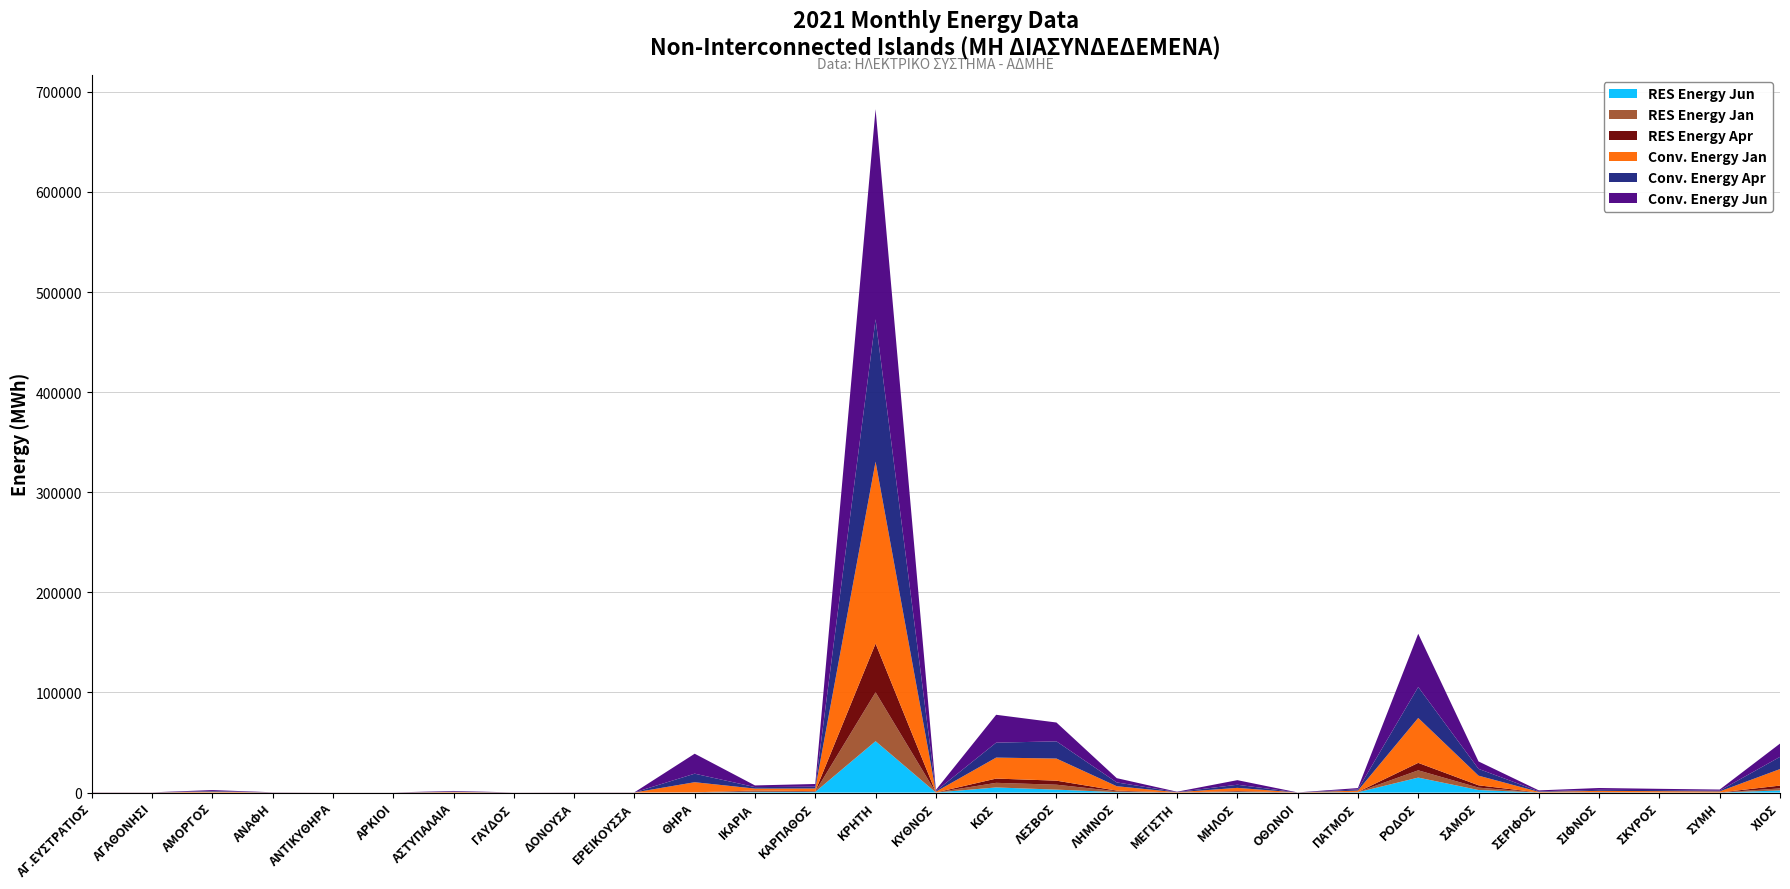

Reading right to left, what are all the values shown in this chart?

ΕΝΕΡΓΕΙΑ ΑΠΕ Jan (MWh): ΧΙΟΣ=2046.7	ΣΥΜΗ=9.8	ΣΚΥΡΟΣ=25.7	ΣΙΦΝΟΣ=217.2	ΣΕΡΙΦΟΣ=11.7	ΣΑΜΟΣ=2401.5	ΡΟΔΟΣ=7259.4	ΠΑΤΜΟΣ=269.3	ΟΘΩΝΟΙ=0.0	ΜΗΛΟΣ=645.9	ΜΕΓΙΣΤΗ=0.0	ΛΗΜΝΟΣ=861.2	ΛΕΣΒΟΣ=4920.1	ΚΩΣ=4609.5	ΚΥΘΝΟΣ=23.8	ΚΡΗΤΗ=48864.3	ΚΑΡΠΑΘΟΣ=329.0	ΙΚΑΡΙΑ=838.1	ΘΗΡΑ=53.8	ΕΡΕΙΚΟΥΣΣΑ=0.0	ΔΟΝΟΥΣΑ=0.0	ΓΑΥΔΟΣ=0.0	ΑΣΤΥΠΑΛΑΙΑ=28.7	ΑΡΚΙΟΙ=0.0	ΑΝΤΙΚΥΘΗΡΑ=0.0	ΑΝΑΦΗ=0.0	ΑΜΟΡΓΟΣ=22.4	ΑΓΑΘΟΝΗΣΙ=0.0	ΑΓ.ΕΥΣΤΡΑΤΙΟΣ=0.0
ΕΝΕΡΓΕΙΑ ΣΥΜΒΑΤΙΚΩΝ Jan (MWh): ΧΙΟΣ=16500.0	ΣΥΜΗ=1055.7	ΣΚΥΡΟΣ=1277.1	ΣΙΦΝΟΣ=1149.2	ΣΕΡΙΦΟΣ=649.2	ΣΑΜΟΣ=9649.8	ΡΟΔΟΣ=44861.6	ΠΑΤΜΟΣ=1310.2	ΟΘΩΝΟΙ=48.4	ΜΗΛΟΣ=3174.9	ΜΕΓΙΣΤΗ=304.0	ΛΗΜΝΟΣ=4398.1	ΛΕΣΒΟΣ=22088.0	ΚΩΣ=20976.8	ΚΥΘΝΟΣ=757.1	ΚΡΗΤΗ=181755.5	ΚΑΡΠΑΘΟΣ=2654.5	ΙΚΑΡΙΑ=1928.7	ΘΗΡΑ=10096.1	ΕΡΕΙΚΟΥΣΣΑ=71.5	ΔΟΝΟΥΣΑ=66.0	ΓΑΥΔΟΣ=43.5	ΑΣΤΥΠΑΛΑΙΑ=511.3	ΑΡΚΙΟΙ=21.9	ΑΝΤΙΚΥΘΗΡΑ=31.4	ΑΝΑΦΗ=88.8	ΑΜΟΡΓΟΣ=812.5	ΑΓΑΘΟΝΗΣΙ=81.3	ΑΓ.ΕΥΣΤΡΑΤΙΟΣ=102.0
ΕΝΕΡΓΕΙΑ ΑΠΕ Apr (MWh): ΧΙΟΣ=2802.9	ΣΥΜΗ=23.8	ΣΚΥΡΟΣ=38.6	ΣΙΦΝΟΣ=213.3	ΣΕΡΙΦΟΣ=14.2	ΣΑΜΟΣ=2304.3	ΡΟΔΟΣ=7453.9	ΠΑΤΜΟΣ=116.0	ΟΘΩΝΟΙ=0.0	ΜΗΛΟΣ=545.2	ΜΕΓΙΣΤΗ=0.0	ΛΗΜΝΟΣ=640.9	ΛΕΣΒΟΣ=4045.5	ΚΩΣ=4244.7	ΚΥΘΝΟΣ=33.9	ΚΡΗΤΗ=48659.9	ΚΑΡΠΑΘΟΣ=451.3	ΙΚΑΡΙΑ=714.9	ΘΗΡΑ=64.7	ΕΡΕΙΚΟΥΣΣΑ=0.0	ΔΟΝΟΥΣΑ=0.0	ΓΑΥΔΟΣ=0.0	ΑΣΤΥΠΑΛΑΙΑ=47.0	ΑΡΚΙΟΙ=0.0	ΑΝΤΙΚΥΘΗΡΑ=0.0	ΑΝΑΦΗ=0.0	ΑΜΟΡΓΟΣ=39.5	ΑΓΑΘΟΝΗΣΙ=0.0	ΑΓ.ΕΥΣΤΡΑΤΙΟΣ=0.0
ΕΝΕΡΓΕΙΑ ΣΥΜΒΑΤΙΚΩΝ Apr (MWh): ΧΙΟΣ=12196.8	ΣΥΜΗ=788.1	ΣΚΥΡΟΣ=1081.2	ΣΙΦΝΟΣ=1009.4	ΣΕΡΙΦΟΣ=566.5	ΣΑΜΟΣ=6789.8	ΡΟΔΟΣ=30918.1	ΠΑΤΜΟΣ=1160.3	ΟΘΩΝΟΙ=45.1	ΜΗΛΟΣ=3124.7	ΜΕΓΙΣΤΗ=225.2	ΛΗΜΝΟΣ=3789.6	ΛΕΣΒΟΣ=17169.8	ΚΩΣ=14905.7	ΚΥΘΝΟΣ=660.5	ΚΡΗΤΗ=142290.9	ΚΑΡΠΑΘΟΣ=1772.3	ΙΚΑΡΙΑ=1484.9	ΘΗΡΑ=8529.4	ΕΡΕΙΚΟΥΣΣΑ=59.1	ΔΟΝΟΥΣΑ=59.6	ΓΑΥΔΟΣ=37.3	ΑΣΤΥΠΑΛΑΙΑ=387.9	ΑΡΚΙΟΙ=26.4	ΑΝΤΙΚΥΘΗΡΑ=28.4	ΑΝΑΦΗ=77.9	ΑΜΟΡΓΟΣ=667.7	ΑΓΑΘΟΝΗΣΙ=60.0	ΑΓ.ΕΥΣΤΡΑΤΙΟΣ=81.5
ΕΝΕΡΓΕΙΑ ΑΠΕ Jun (MWh): ΧΙΟΣ=2114.5	ΣΥΜΗ=27.9	ΣΚΥΡΟΣ=58.8	ΣΙΦΝΟΣ=136.3	ΣΕΡΙΦΟΣ=24.5	ΣΑΜΟΣ=2530.2	ΡΟΔΟΣ=14949.3	ΠΑΤΜΟΣ=286.9	ΟΘΩΝΟΙ=0.0	ΜΗΛΟΣ=324.0	ΜΕΓΙΣΤΗ=0.0	ΛΗΜΝΟΣ=439.3	ΛΕΣΒΟΣ=2924.4	ΚΩΣ=5110.7	ΚΥΘΝΟΣ=41.4	ΚΡΗΤΗ=51314.7	ΚΑΡΠΑΘΟΣ=635.2	ΙΚΑΡΙΑ=480.6	ΘΗΡΑ=116.9	ΕΡΕΙΚΟΥΣΣΑ=0.0	ΔΟΝΟΥΣΑ=0.0	ΓΑΥΔΟΣ=0.0	ΑΣΤΥΠΑΛΑΙΑ=64.7	ΑΡΚΙΟΙ=0.0	ΑΝΤΙΚΥΘΗΡΑ=0.0	ΑΝΑΦΗ=0.0	ΑΜΟΡΓΟΣ=51.2	ΑΓΑΘΟΝΗΣΙ=0.0	ΑΓ.ΕΥΣΤΡΑΤΙΟΣ=0.0
ΕΝΕΡΓΕΙΑ ΣΥΜΒΑΤΙΚΩΝ Jun (MWh): ΧΙΟΣ=13263.1	ΣΥΜΗ=1099.4	ΣΚΥΡΟΣ=1245.6	ΣΙΦΝΟΣ=1826.7	ΣΕΡΙΦΟΣ=904.2	ΣΑΜΟΣ=7414.7	ΡΟΔΟΣ=53224.4	ΠΑΤΜΟΣ=1342.2	ΟΘΩΝΟΙ=54.6	ΜΗΛΟΣ=4572.7	ΜΕΓΙΣΤΗ=312.7	ΛΗΜΝΟΣ=4263.0	ΛΕΣΒΟΣ=18834.0	ΚΩΣ=27853.3	ΚΥΘΝΟΣ=1058.7	ΚΡΗΤΗ=209867.5	ΚΑΡΠΑΘΟΣ=2712.1	ΙΚΑΡΙΑ=1675.6	ΘΗΡΑ=19940.8	ΕΡΕΙΚΟΥΣΣΑ=72.5	ΔΟΝΟΥΣΑ=108.6	ΓΑΥΔΟΣ=52.8	ΑΣΤΥΠΑΛΑΙΑ=557.4	ΑΡΚΙΟΙ=42.3	ΑΝΤΙΚΥΘΗΡΑ=24.8	ΑΝΑΦΗ=120.6	ΑΜΟΡΓΟΣ=897.3	ΑΓΑΘΟΝΗΣΙ=76.3	ΑΓ.ΕΥΣΤΡΑΤΙΟΣ=92.2